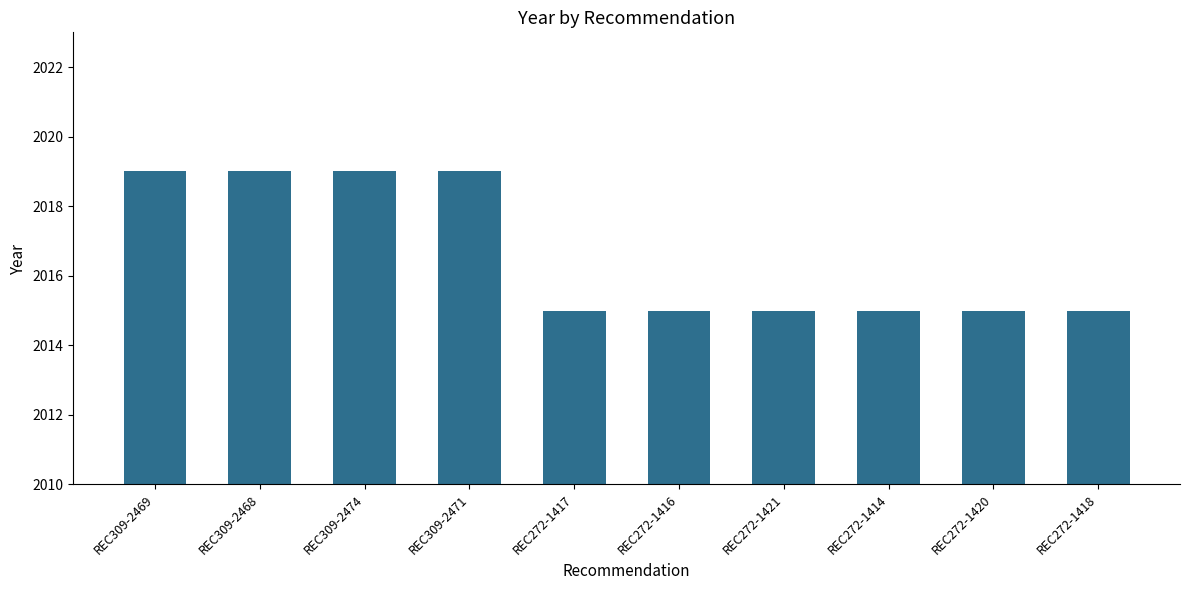

What is the change in value from REC309-2469 to REC272-1418?

-4